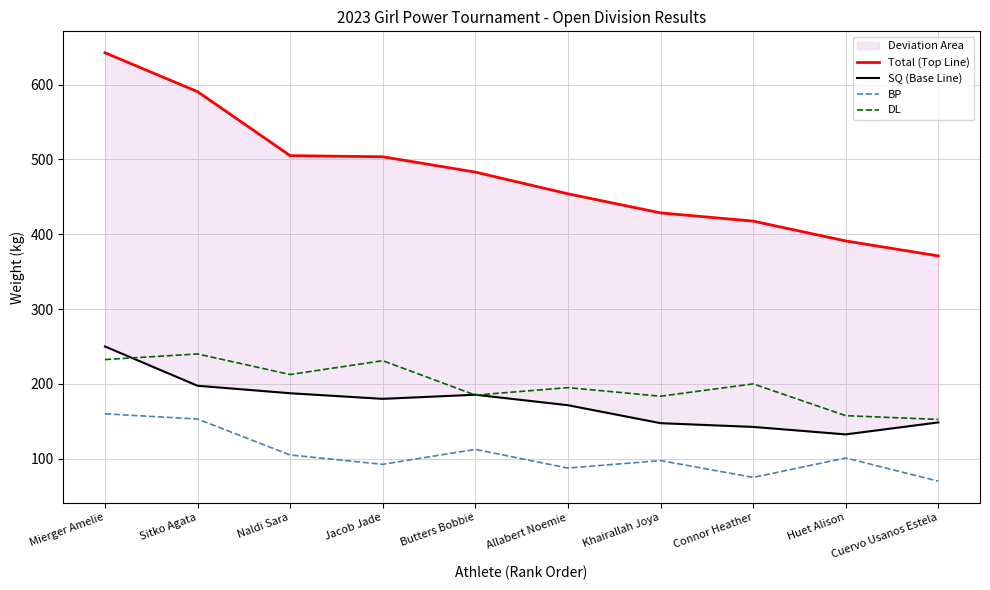

What is the value of the Total (Top Line) point at the 4th from the left?

503.5